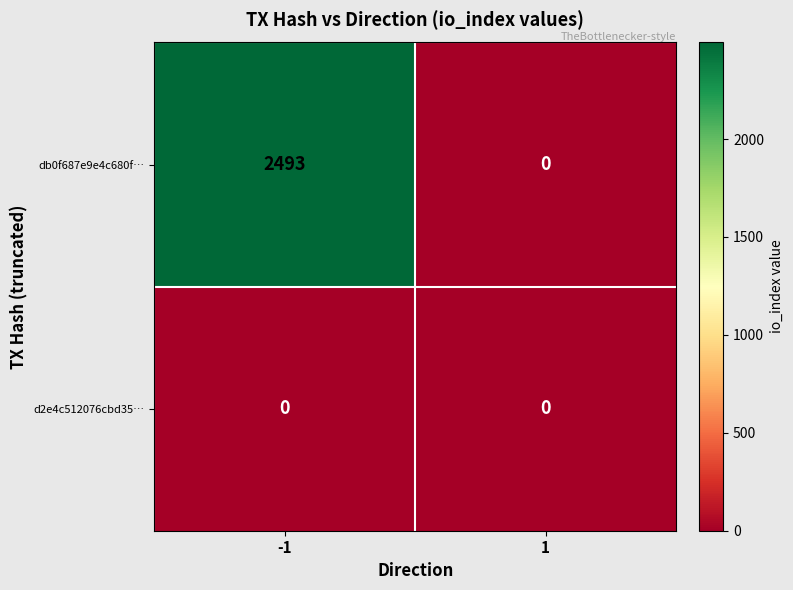

True or false: d2e4c512076cbd35… has a value of 0 at 1.

True